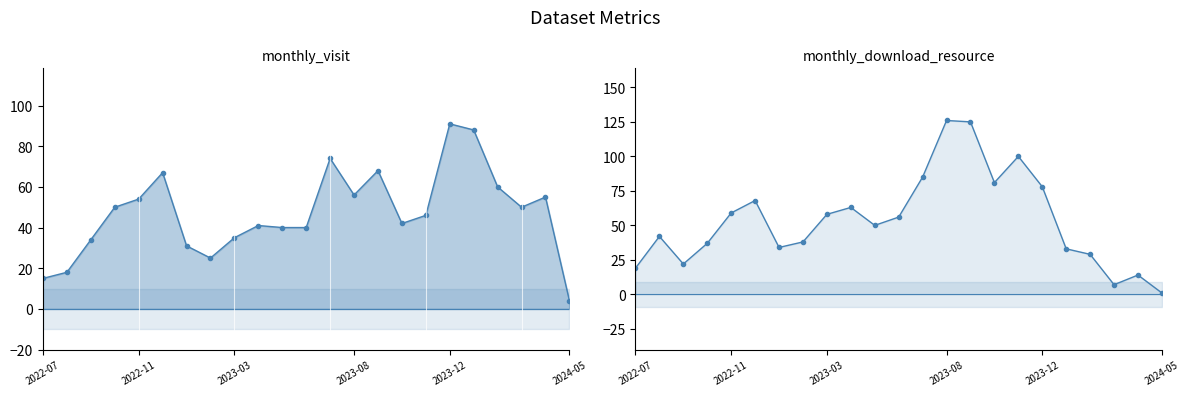

List the series in order of their peak value, highest first.

monthly_download_resource, monthly_visit